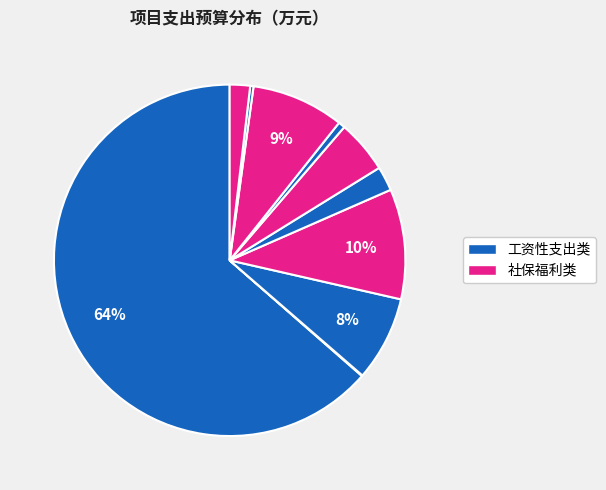

How many slices are in this pie chart?

10